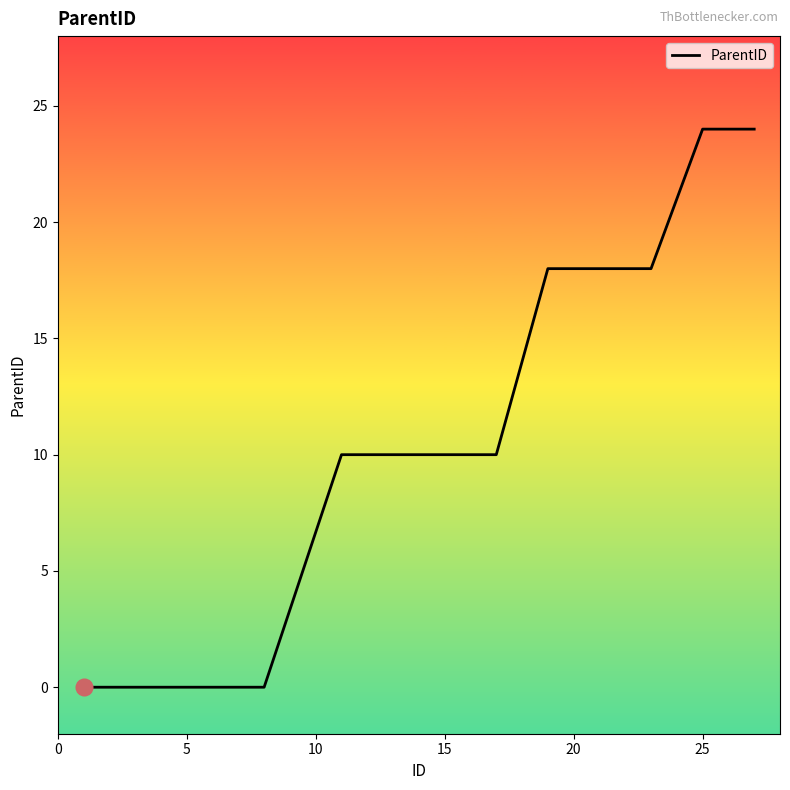

What is the maximum value shown in the chart?

24